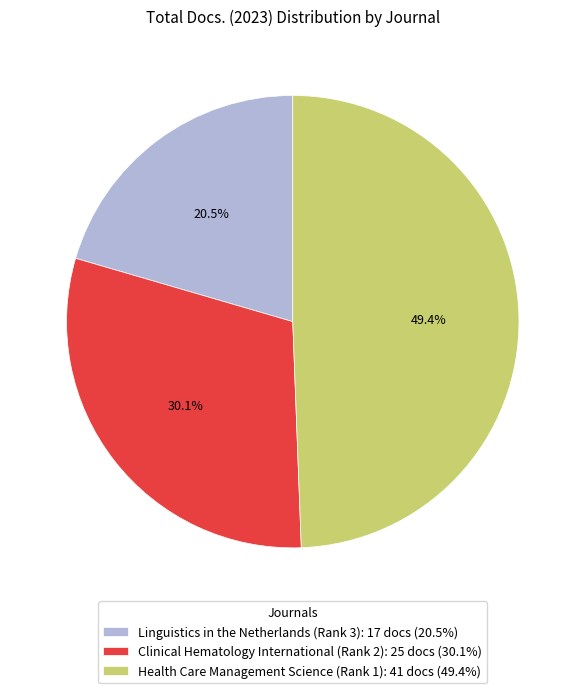

Approximately how many times larger is the value at Health Care Management Science (Rank 1): 41 docs (49.4%) compared to Clinical Hematology International (Rank 2): 25 docs (30.1%)?

1.6